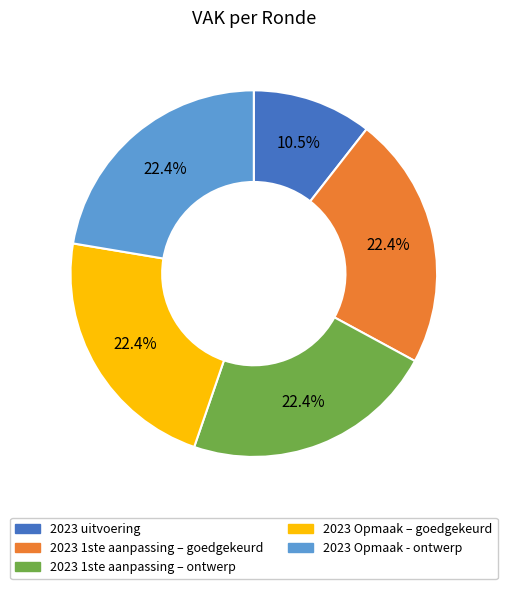

Which category has the smallest portion of the pie?

2023 uitvoering